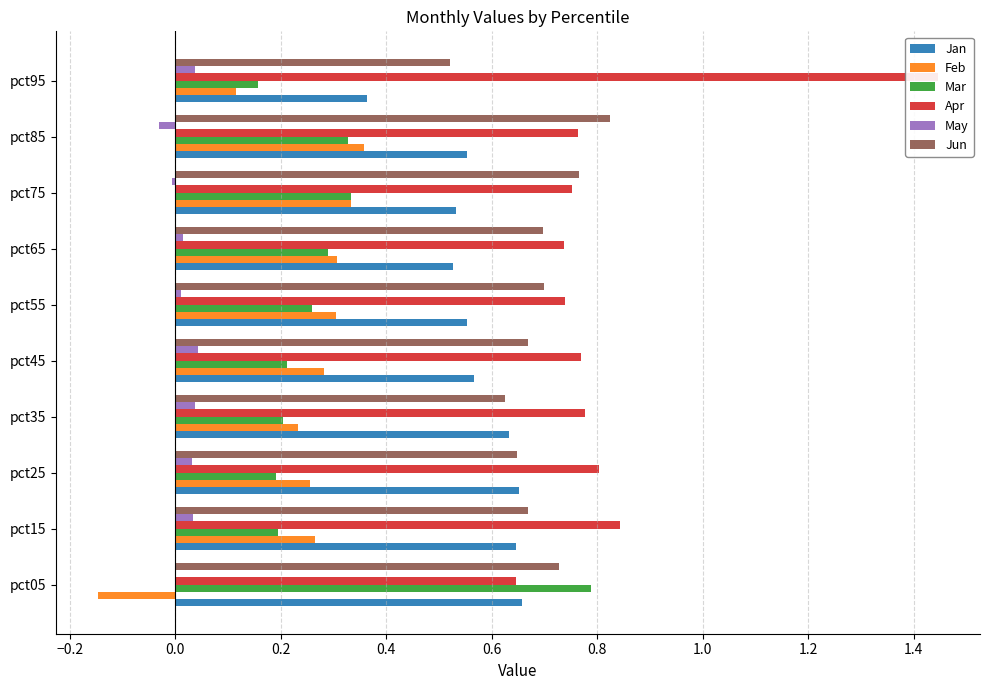

How many bars are there in total?

60